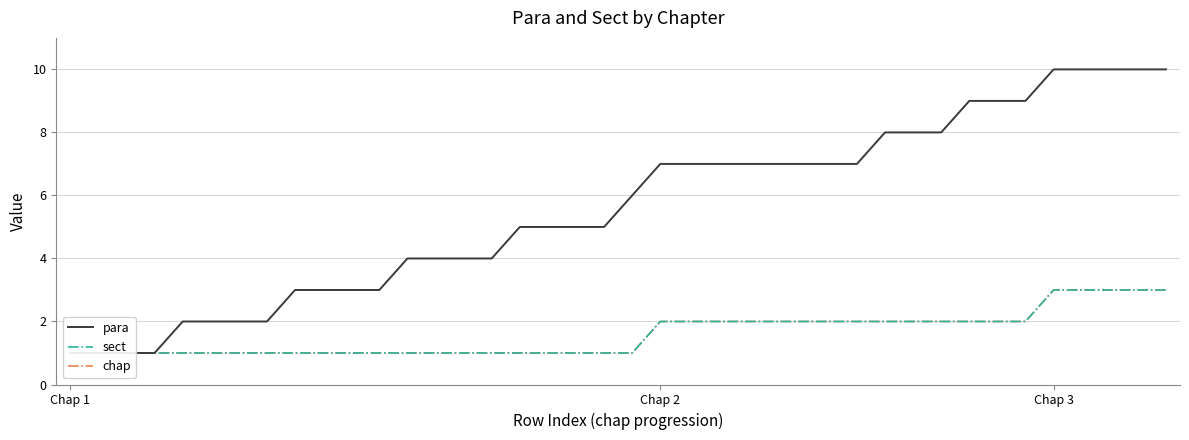

What is the label of the 19th point from the left?

18